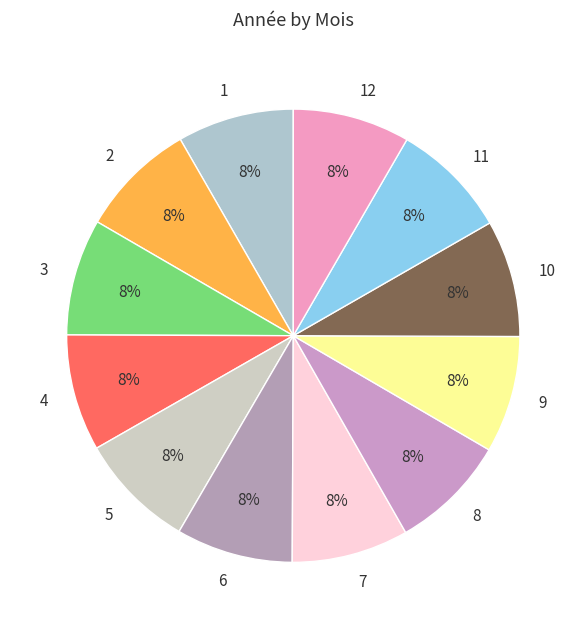

To the nearest percent, what portion does 5 represent?

8%